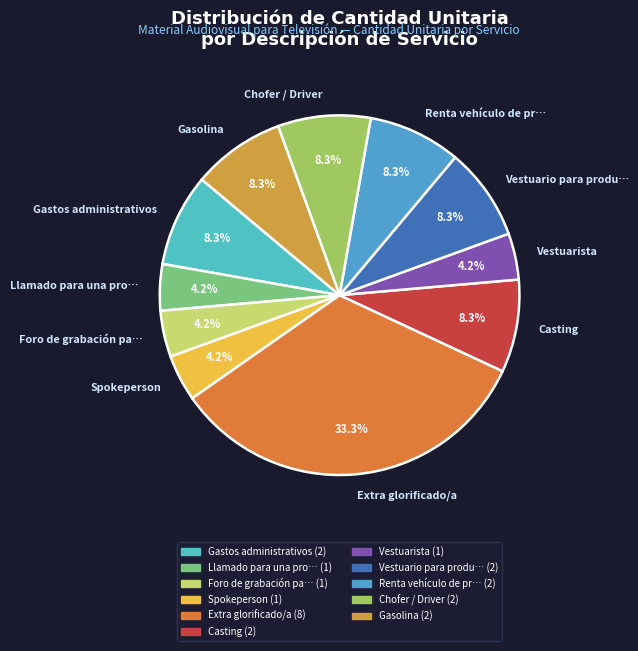

How many slices are in this pie chart?

11